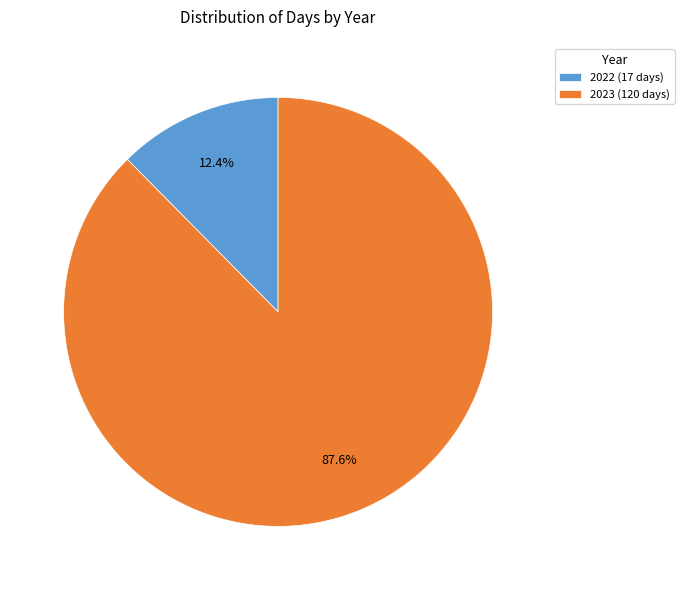

What percentage is the 2022 slice, to the nearest percent?

12%